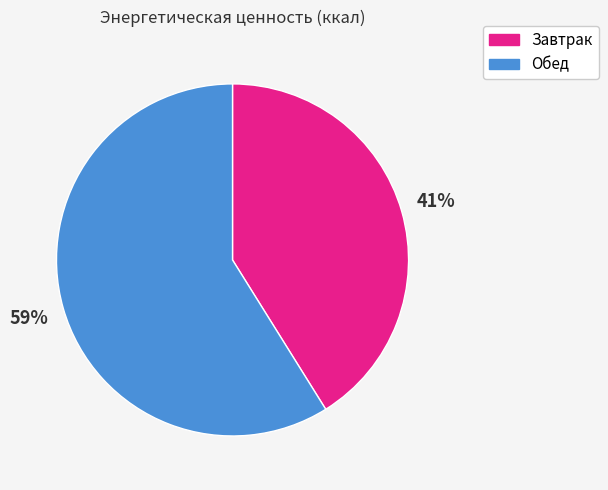

What is the largest slice in the pie chart?

Обед